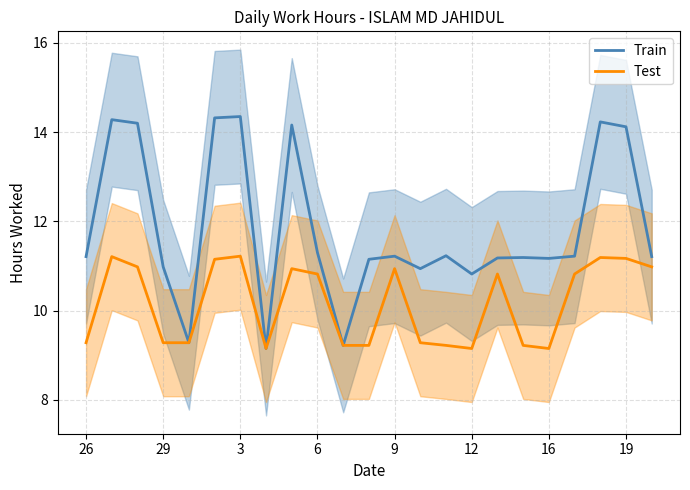

The Test series shows 16.7 at 3. True or false?

False